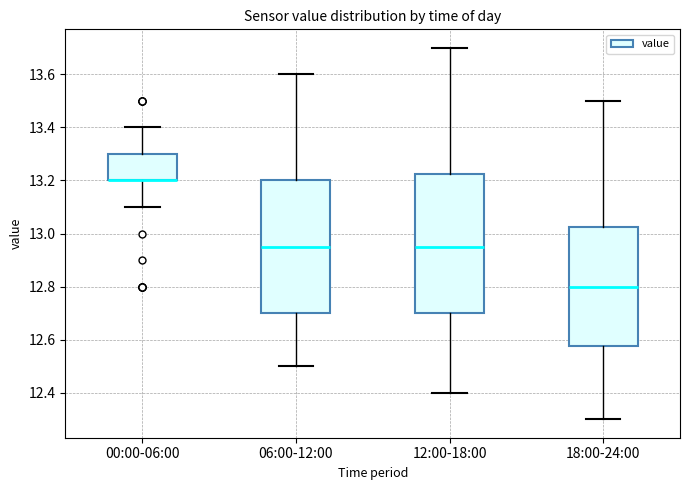

Reading left to right, read every box against the y-axis: the position of its median line, the range the box covers, and the ends of its whiskers. The values are not printed on the chart, so give them approximately, as read against the axis.

00:00-06:00: median 13.20 (drawn on the box's lower edge), box 13.20 to 13.30, whiskers 13.10 to 13.40
06:00-12:00: median 12.96, box 12.70 to 13.20, whiskers 12.50 to 13.60
12:00-18:00: median 12.96, box 12.70 to 13.22, whiskers 12.40 to 13.70
18:00-24:00: median 12.80, box 12.58 to 13.02, whiskers 12.30 to 13.50